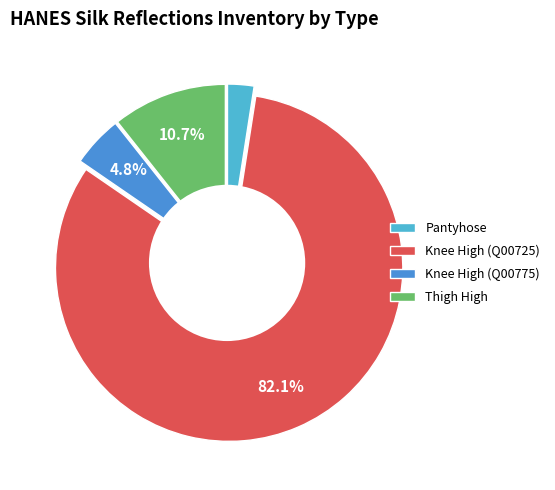

Which slice is the smallest?

Pantyhose